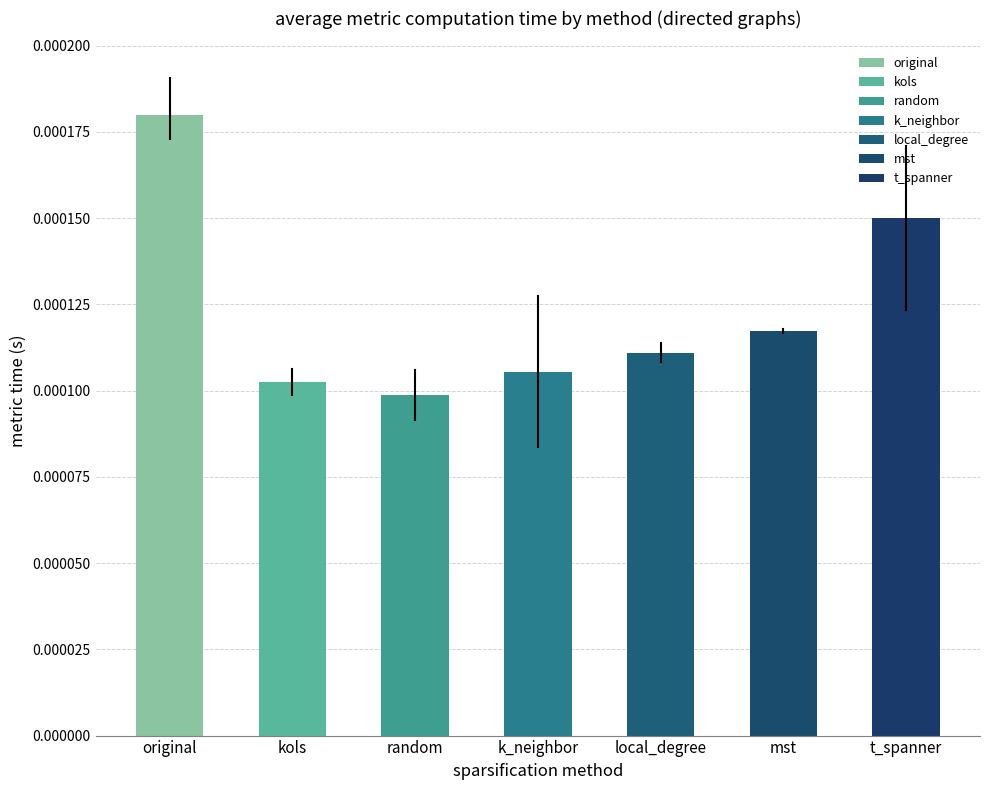

Which has a higher value, k_neighbor or local_degree?

local_degree